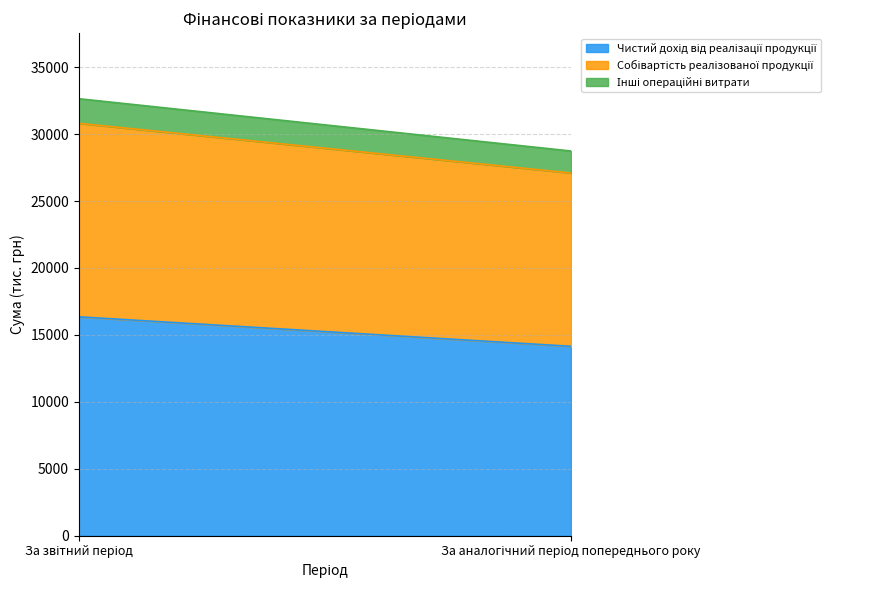

How many values in the Чистий дохід від реалізації продукції series are below 16350?

1